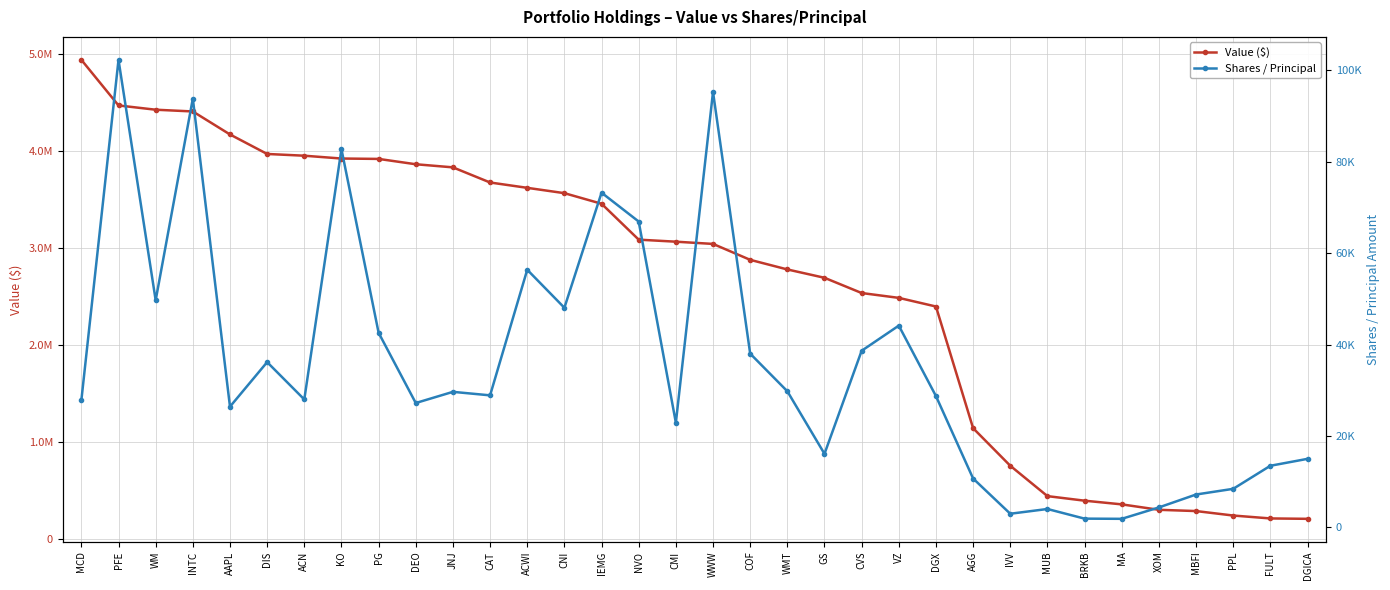

Between CAT and MUB, which series saw the biggest shift?

Value ($)